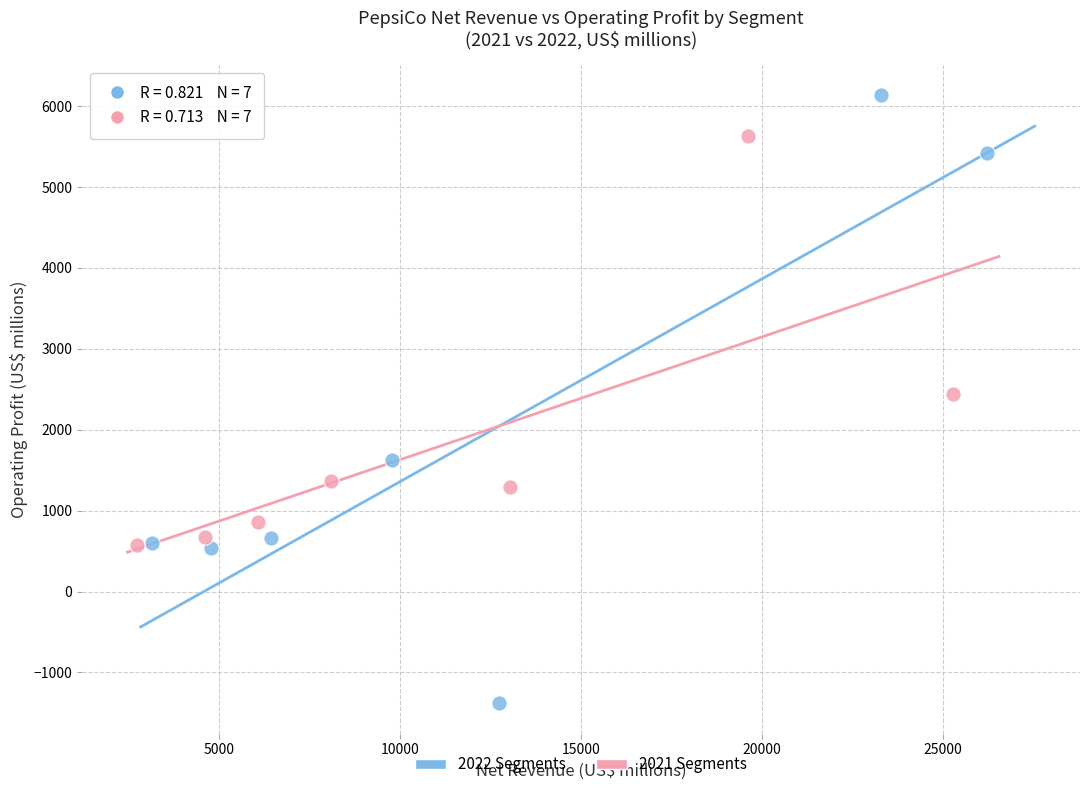

What are all the series names shown in the legend?

2022 Segments, 2021 Segments